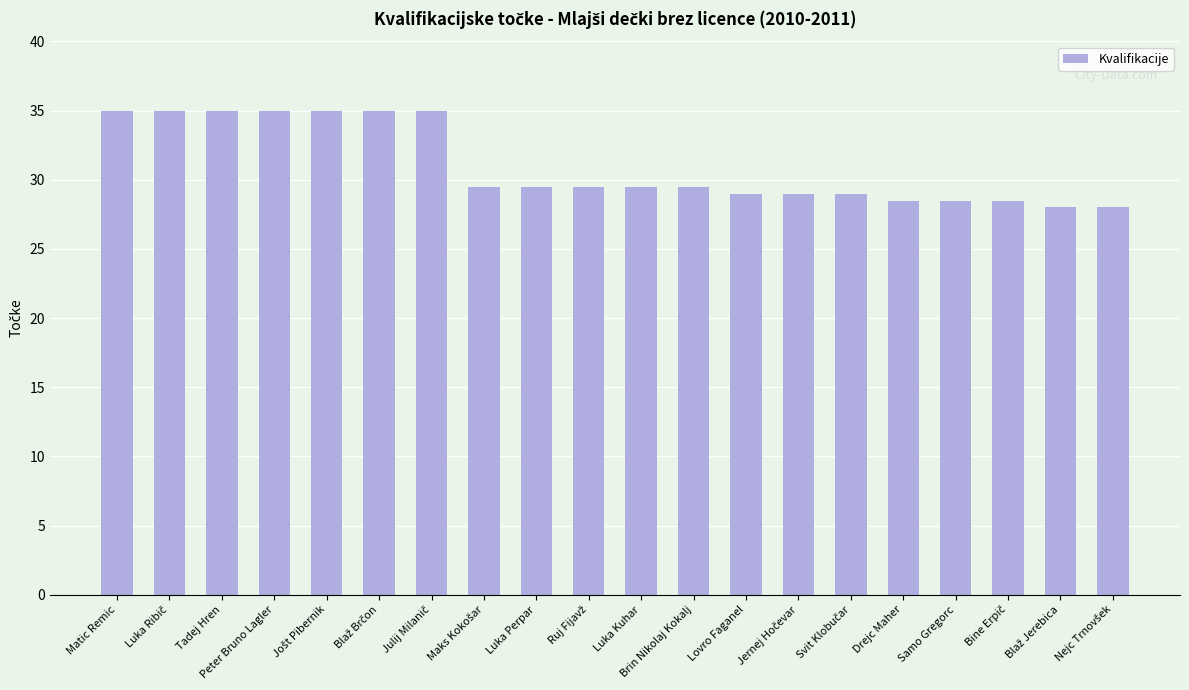

What is the greatest value displayed?

35.0